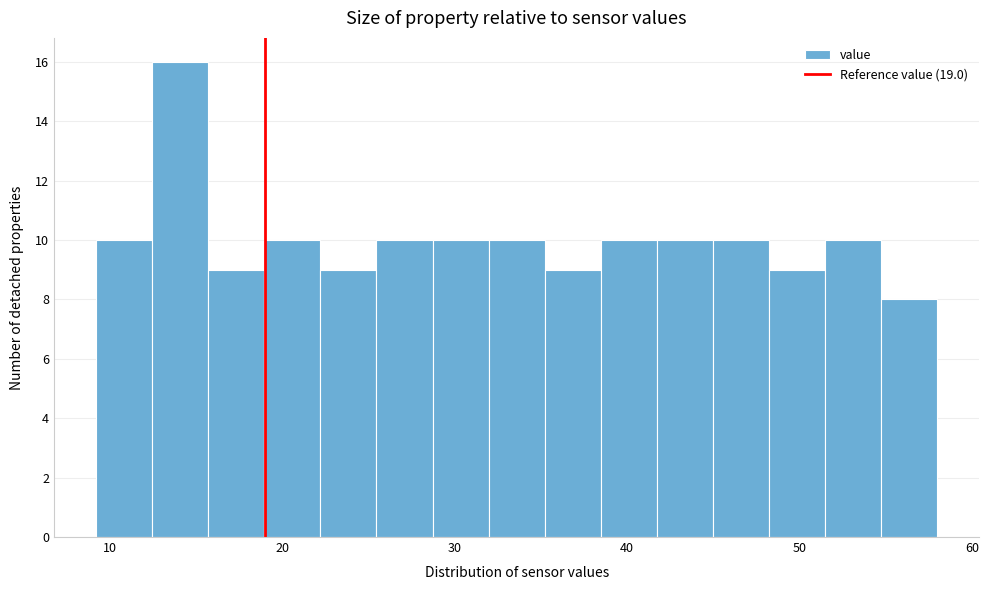

Read against the x-axis, roughly where is the centre of the tallest bar?

14